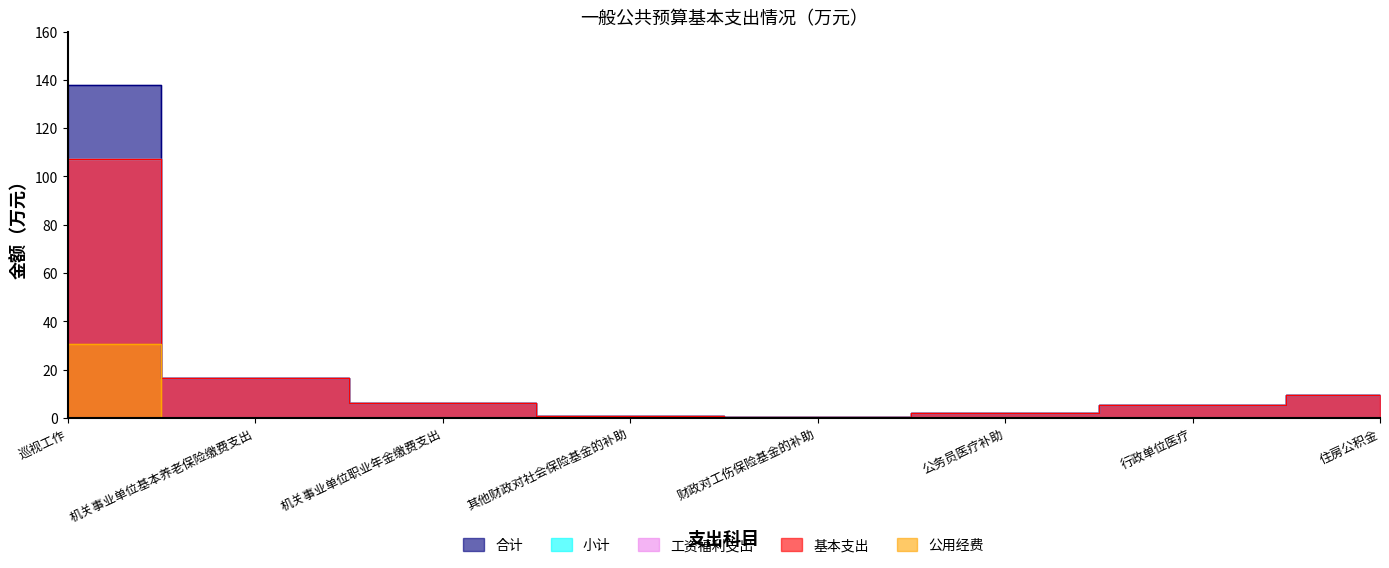

At 行政单位医疗, list the series in order from largest to smallest.

合计, 小计, 工资福利支出, 基本支出, 公用经费